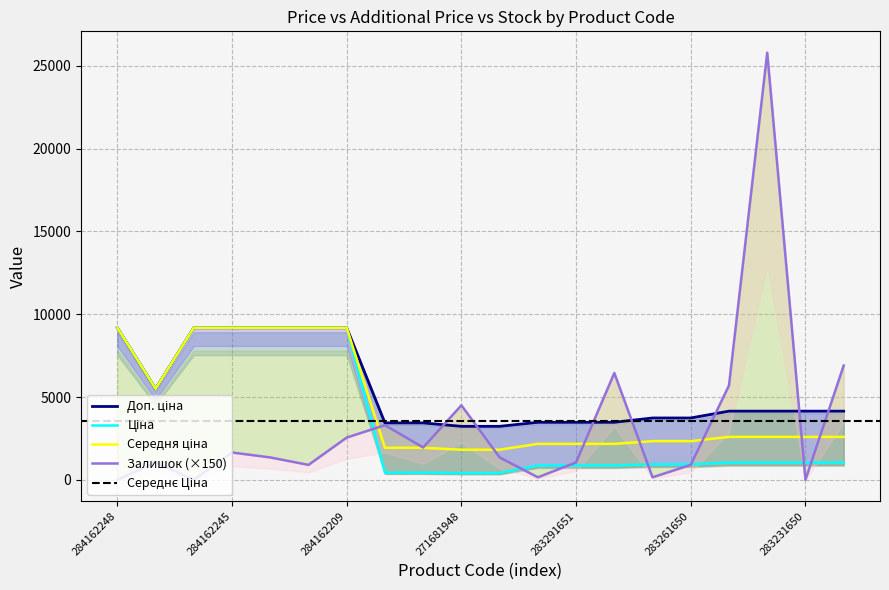

After their last crossing, which series has the higher values: Доп. ціна or Залишок?

Залишок